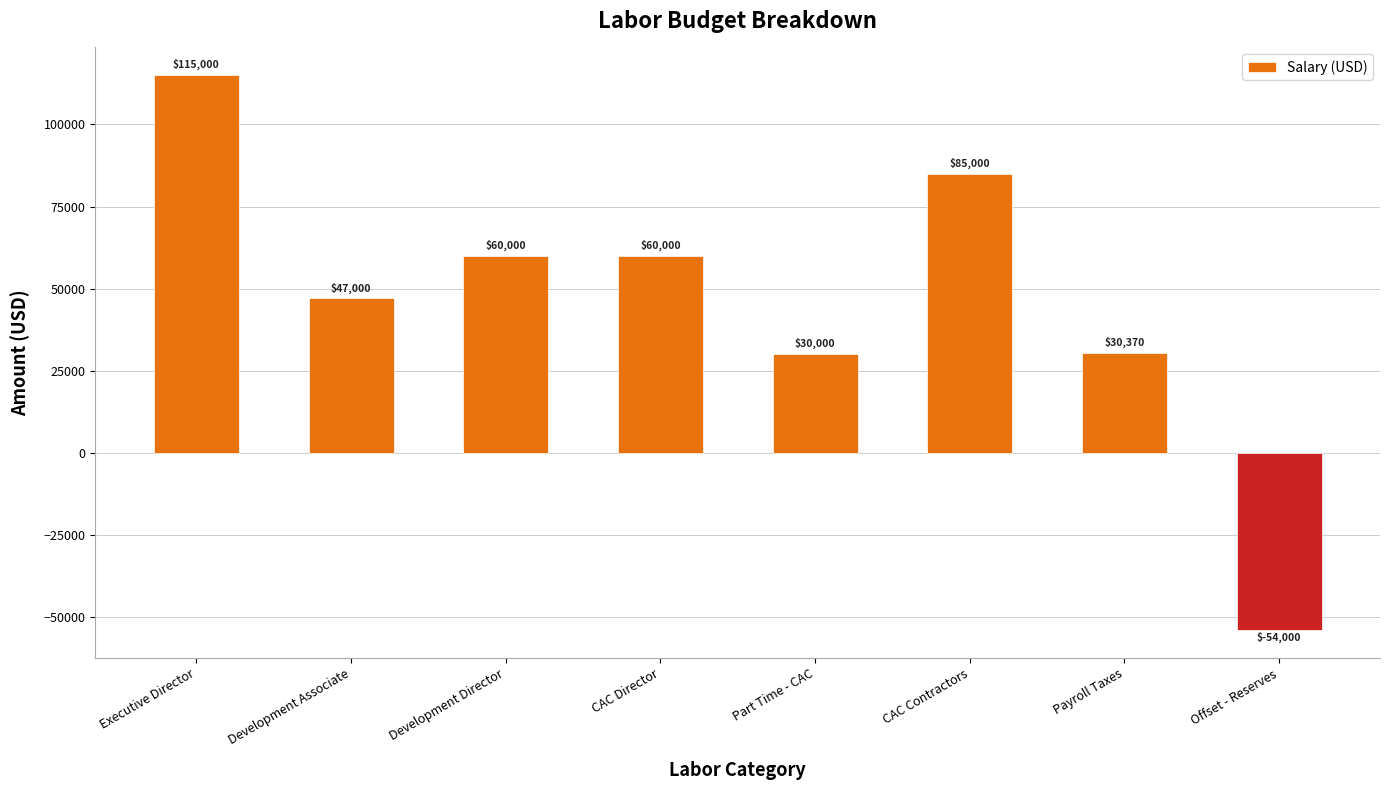

Approximately how many times larger is the value at CAC Director compared to Executive Director?

0.5